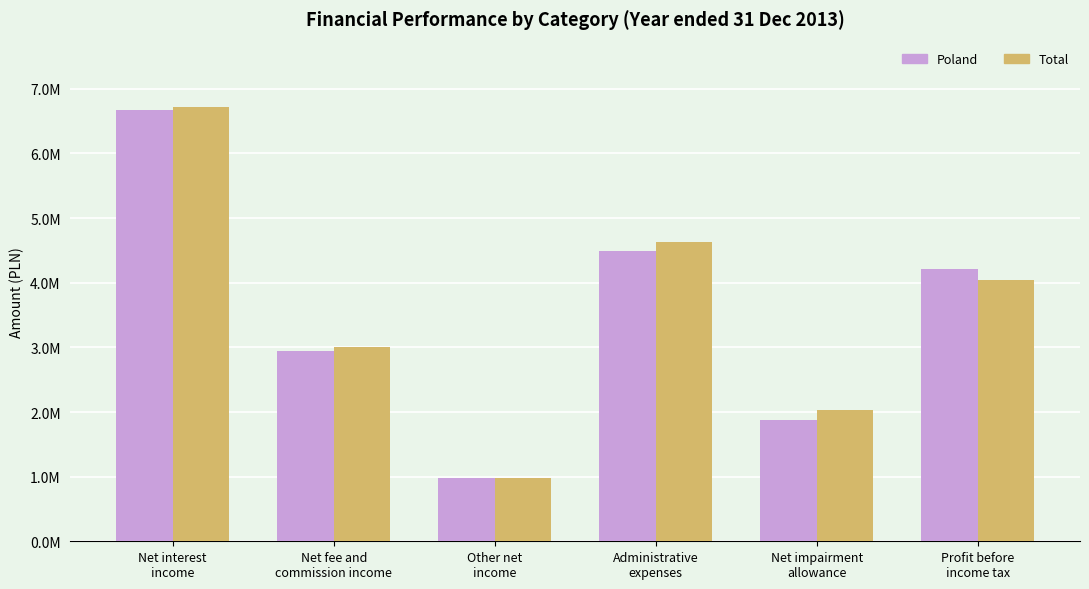

Are the bars horizontal?

No